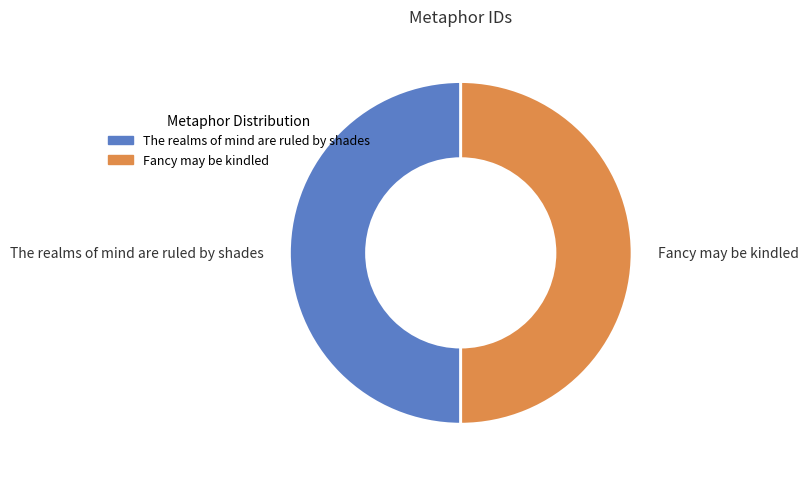

True or false: Fancy may be kindled accounts for 55% of the total.

False